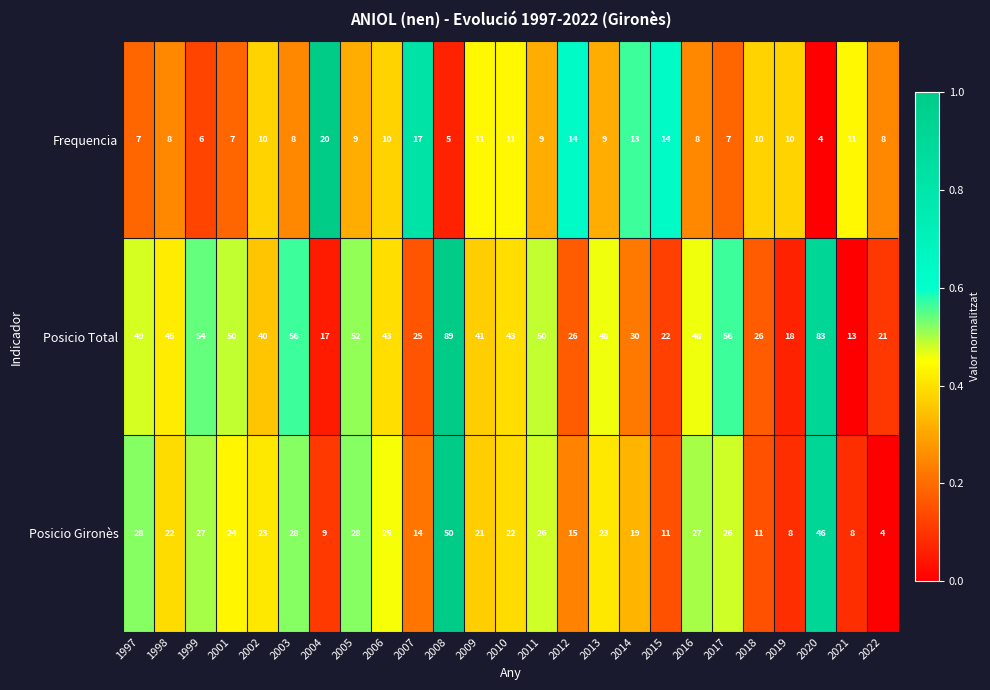

At which category does the chart reach its peak across all series?

2008